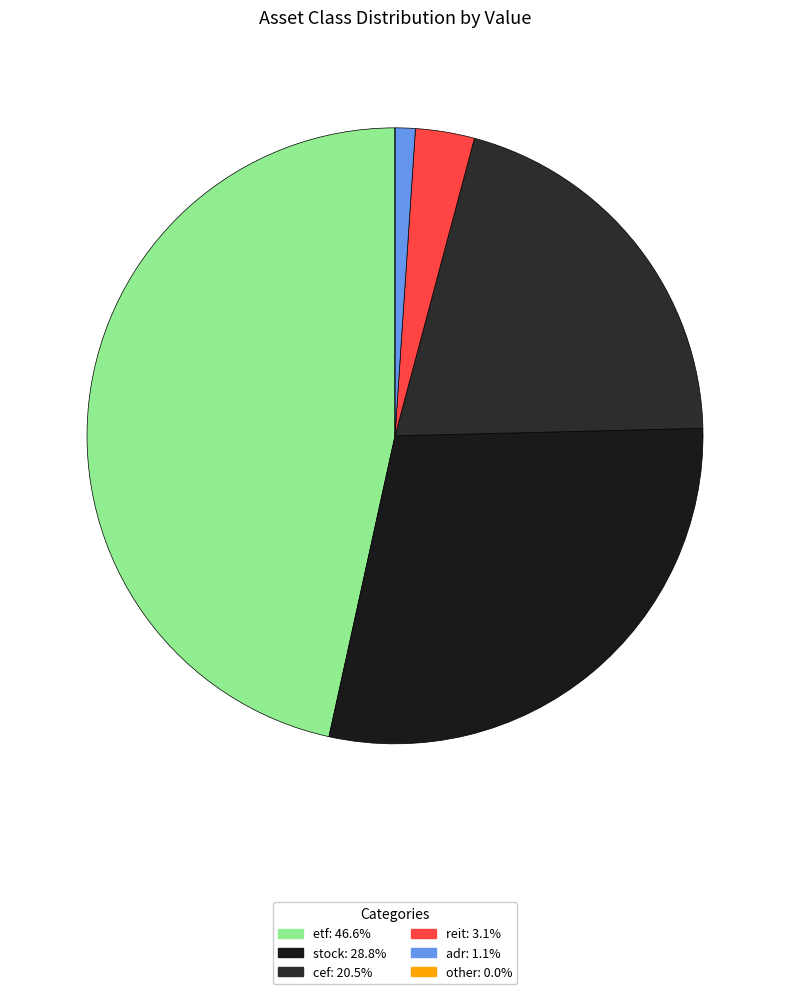

Is there a majority slice in this chart?

No